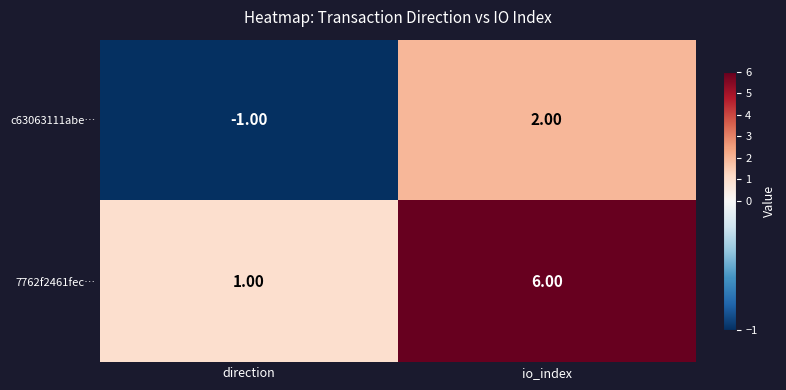

Rank the series by their average value, from highest to lowest.

7762f2461fec…, c63063111abe…